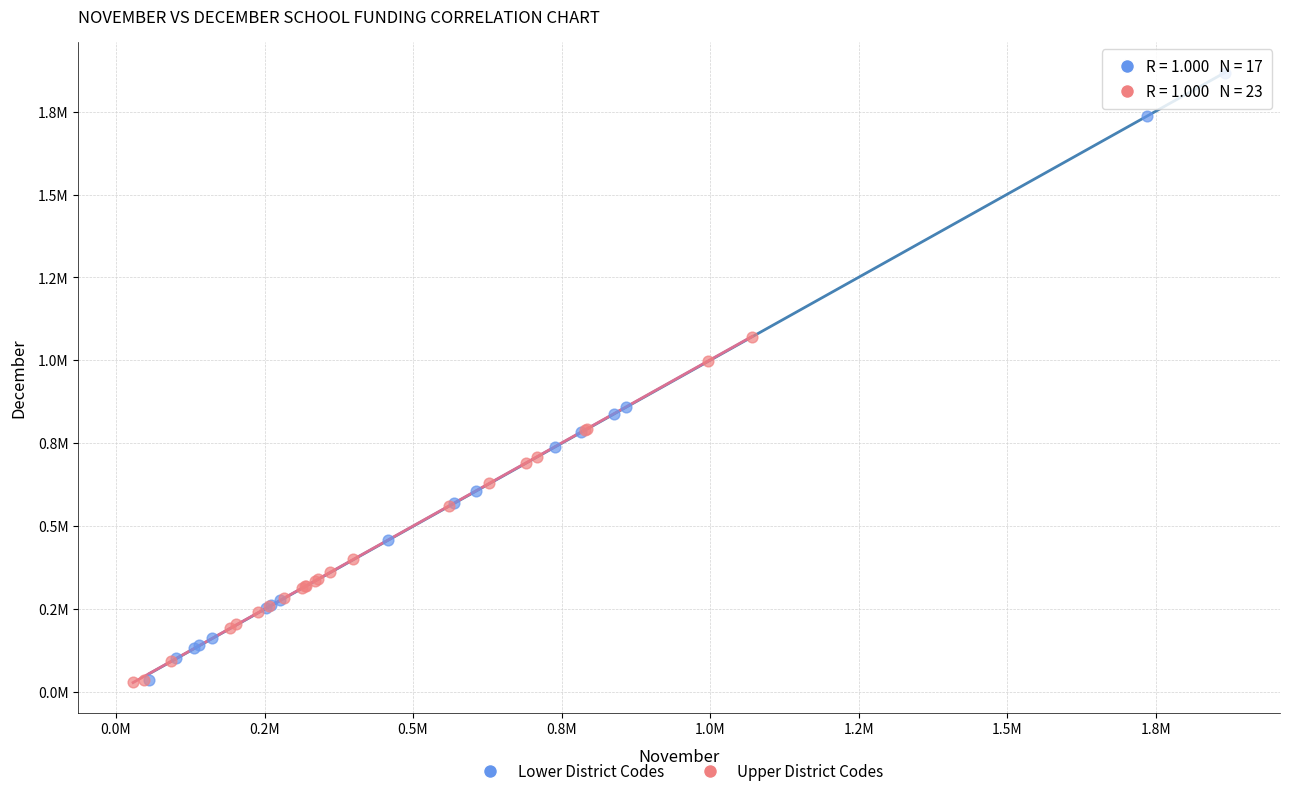

What are all the series names shown in the legend?

Lower District Codes, Upper District Codes